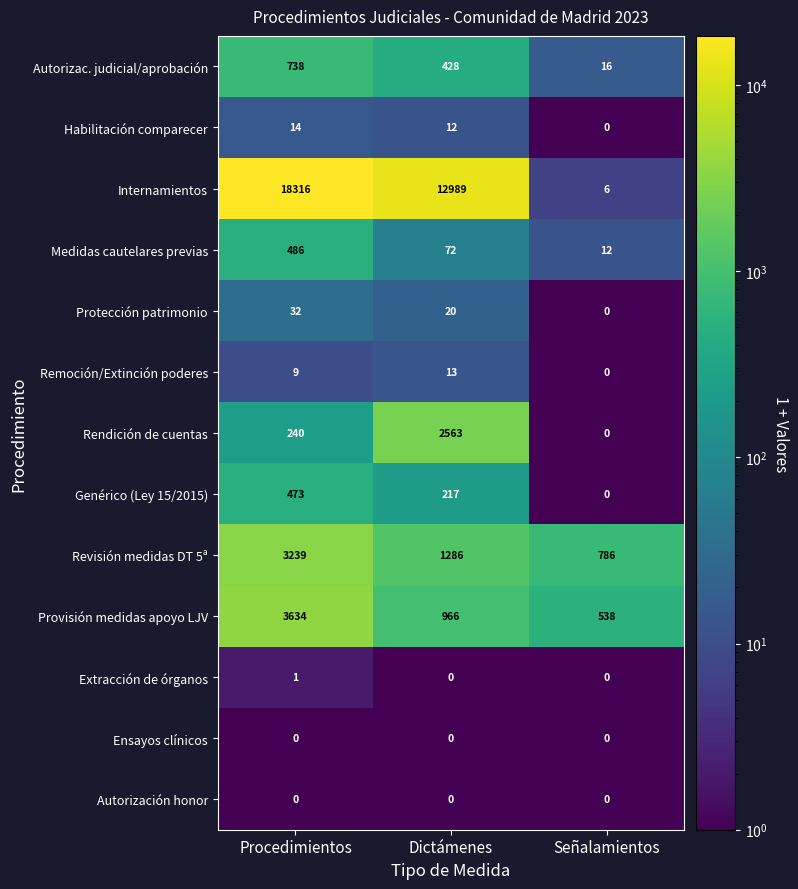

At which category does the chart reach its peak across all series?

Procedimientos